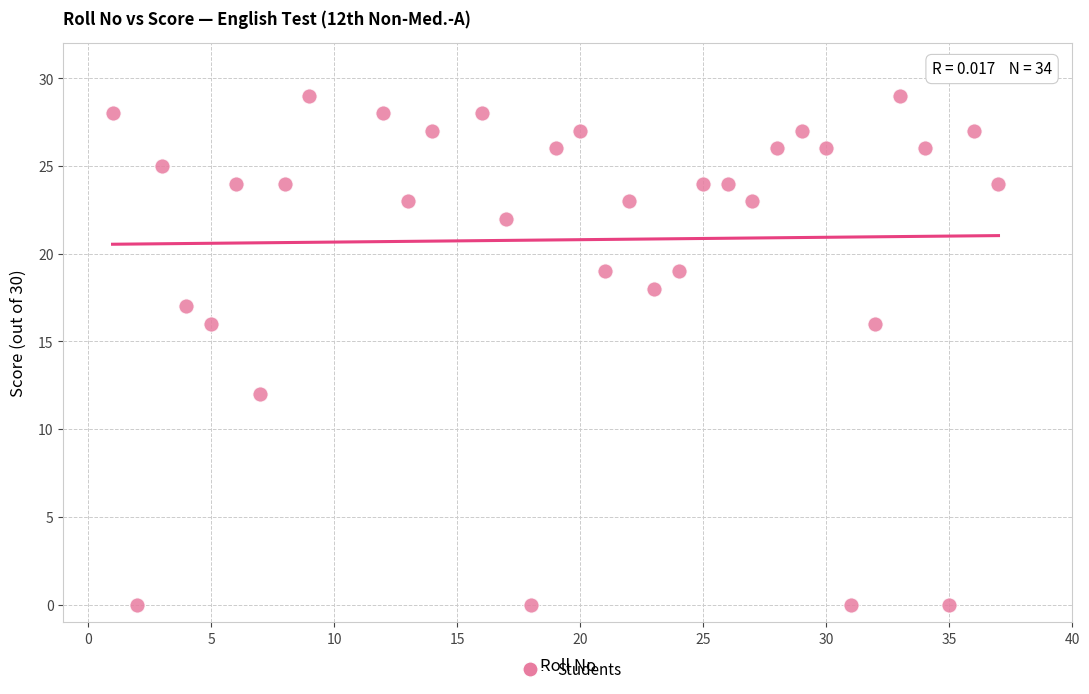

What is the range of X values (max minus min)?

36